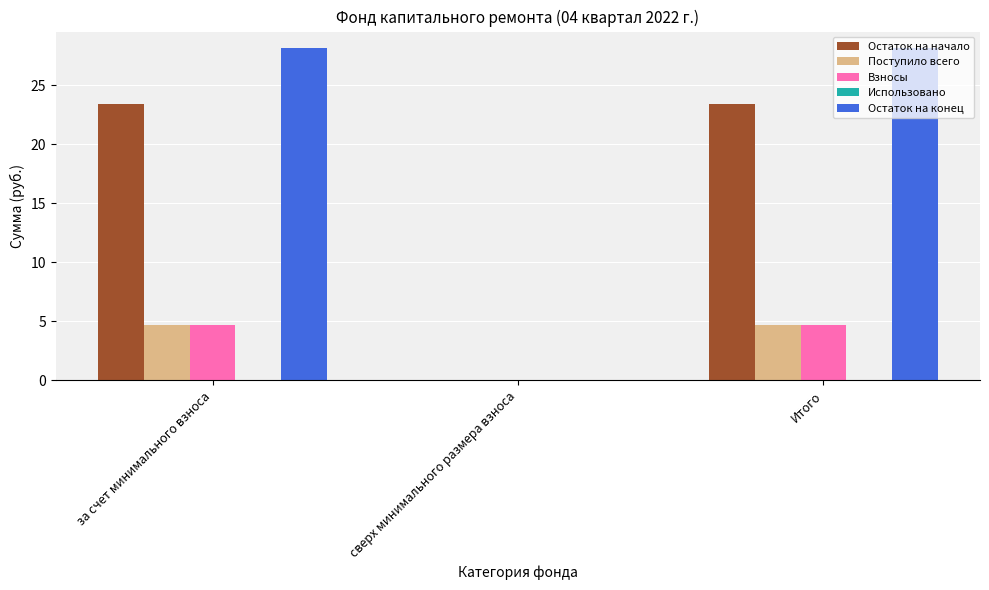

Which series has the largest total across all categories?

Остаток на конец